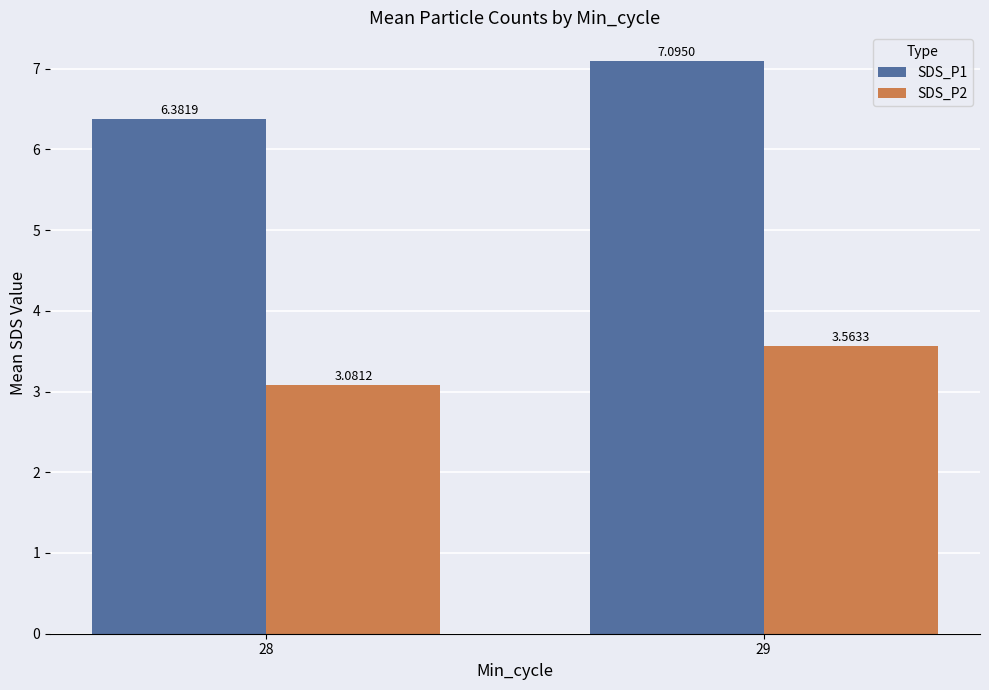

What is the average value of the SDS_P2 series?

3.3